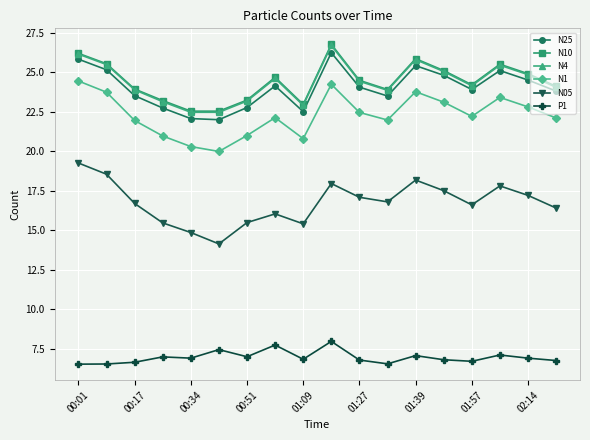

What is the average value of the N4 series?

24.4